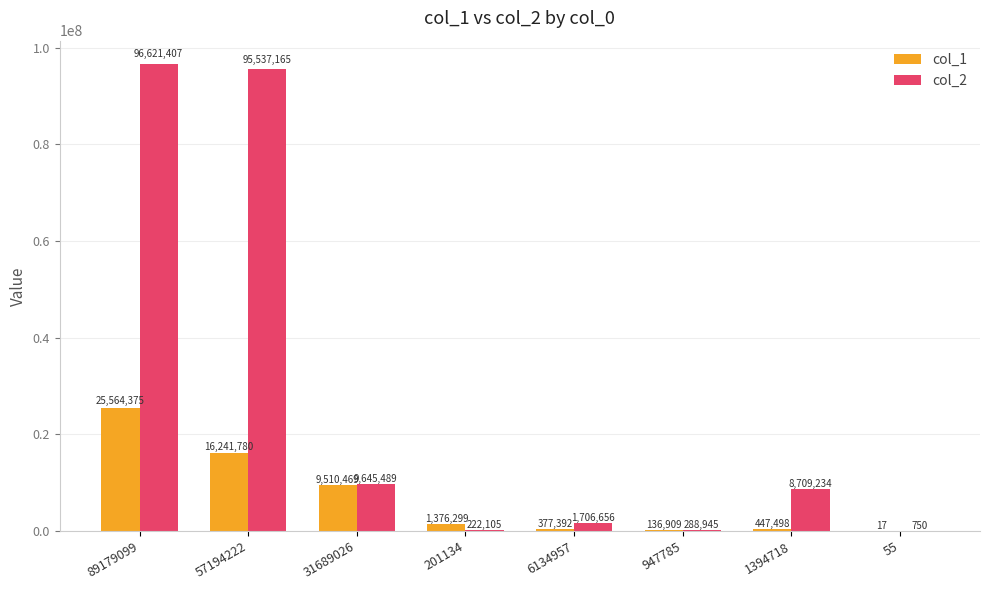

Count the number of categories in the chart.

8